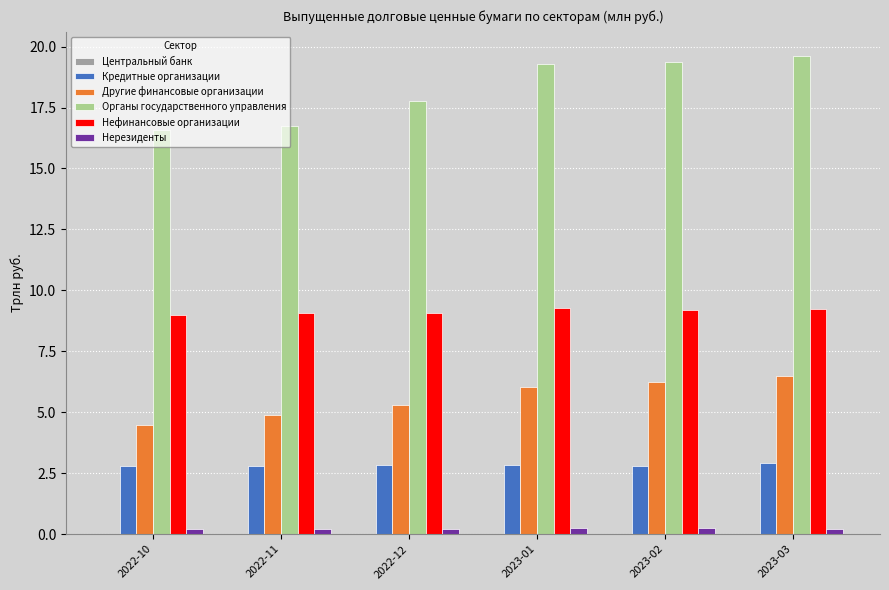

Which category has the highest value across all series?

2023-03